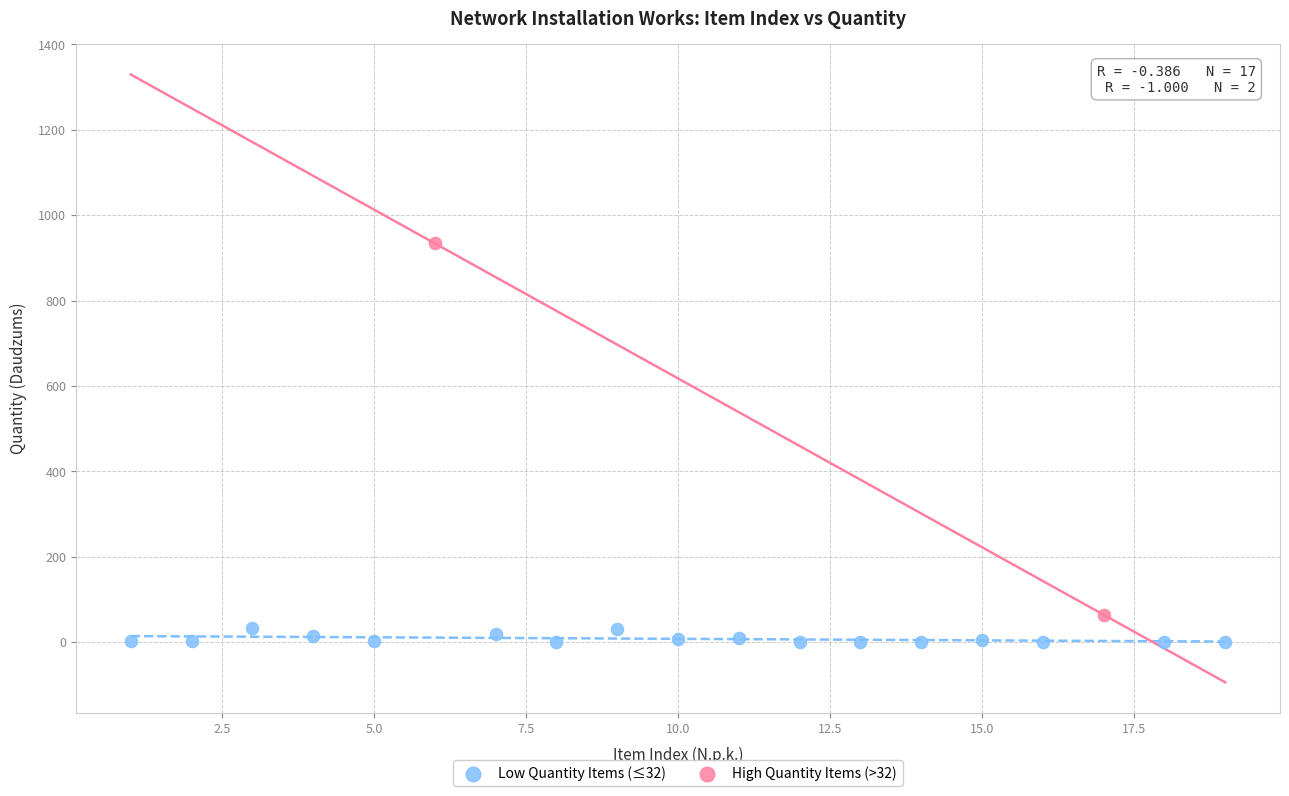

Which series has the largest Y range (max minus min)?

High Quantity Items (>32)